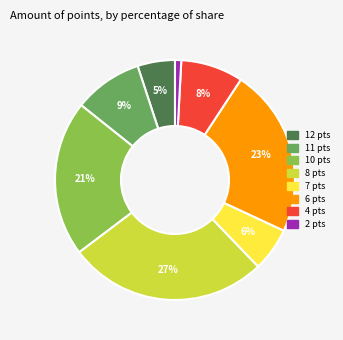

Count the number of slices in the pie.

8